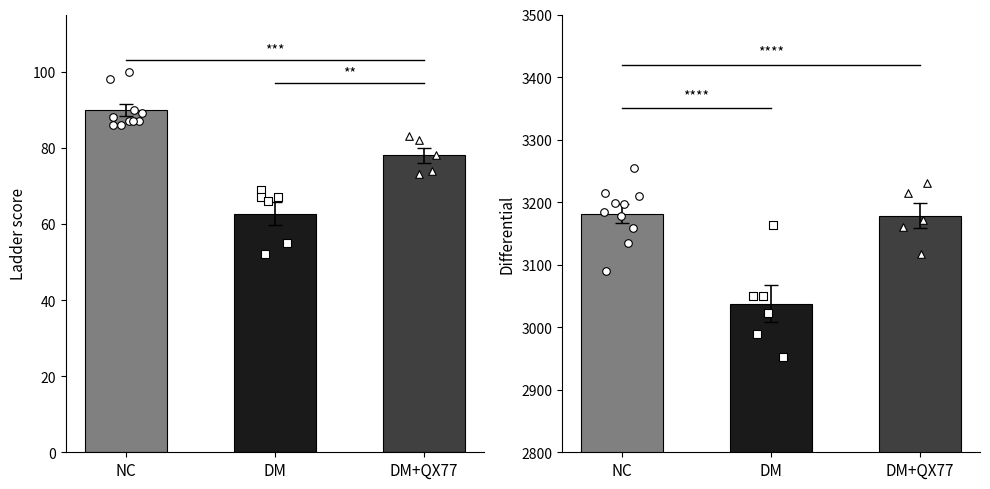

Which series has the largest total across all categories?

Differential